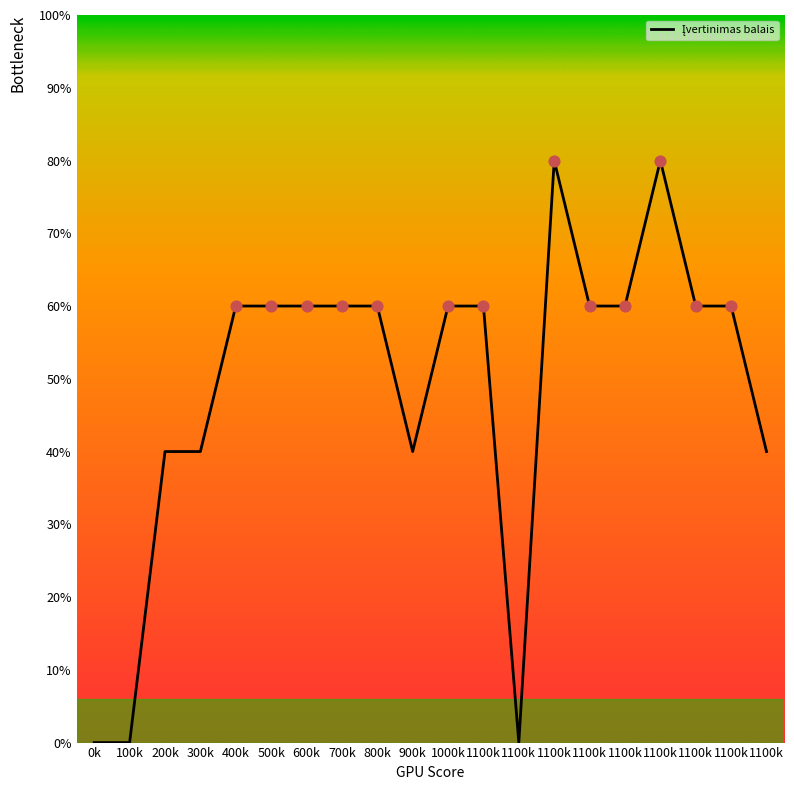

Which has a higher value, 700k or 100k?

700k